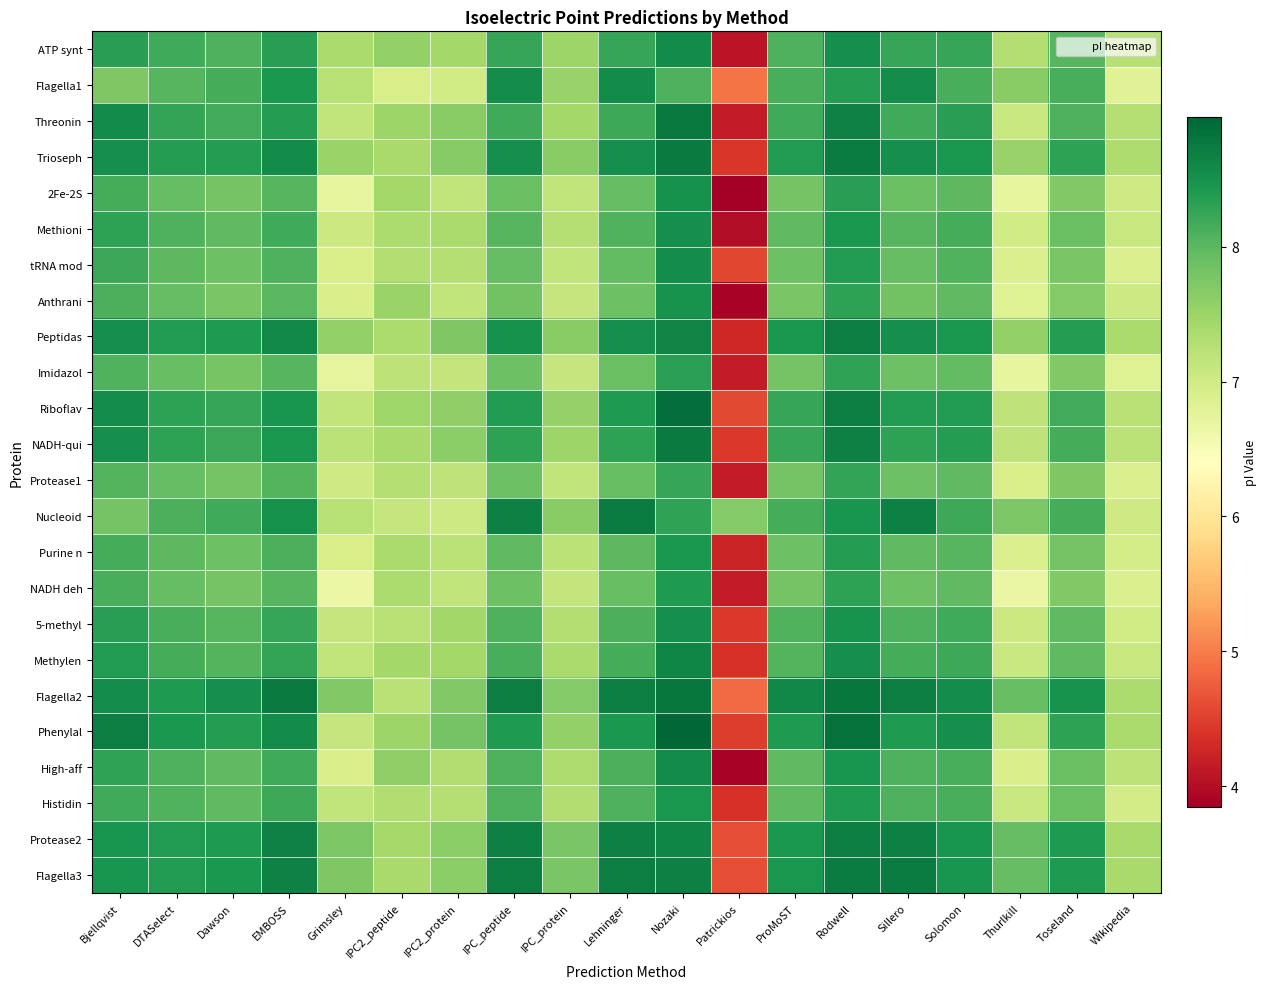

Reading left to right, list all the values displayed in this chart.

ATP synt: Bjellqvist=8.3	DTASelect=8.2	Dawson=8.1	EMBOSS=8.3	Grimsley=7.4	IPC2_peptide=7.6	IPC2_protein=7.4	IPC_peptide=8.2	IPC_protein=7.5	Lehninger=8.3	Nozaki=8.6	Patrickios=4.1	ProMoST=8.1	Rodwell=8.5	Sillero=8.2	Solomon=8.2	Thurlkill=7.3	Toseland=8.0	Wikipedia=7.3
Flagella1: Bjellqvist=7.7	DTASelect=8.0	Dawson=8.2	EMBOSS=8.4	Grimsley=7.2	IPC2_peptide=6.9	IPC2_protein=7.0	IPC_peptide=8.6	IPC_protein=7.5	Lehninger=8.6	Nozaki=8.1	Patrickios=4.9	ProMoST=8.1	Rodwell=8.4	Sillero=8.6	Solomon=8.1	Thurlkill=7.7	Toseland=8.1	Wikipedia=6.8
Threonin: Bjellqvist=8.6	DTASelect=8.3	Dawson=8.2	EMBOSS=8.4	Grimsley=7.1	IPC2_peptide=7.5	IPC2_protein=7.6	IPC_peptide=8.2	IPC_protein=7.4	Lehninger=8.2	Nozaki=8.8	Patrickios=4.2	ProMoST=8.2	Rodwell=8.7	Sillero=8.2	Solomon=8.3	Thurlkill=7.1	Toseland=8.1	Wikipedia=7.3
Trioseph: Bjellqvist=8.5	DTASelect=8.4	Dawson=8.4	EMBOSS=8.6	Grimsley=7.5	IPC2_peptide=7.4	IPC2_protein=7.7	IPC_peptide=8.5	IPC_protein=7.6	Lehninger=8.5	Nozaki=8.7	Patrickios=4.4	ProMoST=8.4	Rodwell=8.7	Sillero=8.5	Solomon=8.4	Thurlkill=7.5	Toseland=8.3	Wikipedia=7.3
2Fe-2S: Bjellqvist=8.2	DTASelect=7.9	Dawson=7.8	EMBOSS=8.0	Grimsley=6.7	IPC2_peptide=7.4	IPC2_protein=7.2	IPC_peptide=7.9	IPC_protein=7.1	Lehninger=7.9	Nozaki=8.5	Patrickios=3.8	ProMoST=7.8	Rodwell=8.3	Sillero=7.9	Solomon=8.0	Thurlkill=6.7	Toseland=7.7	Wikipedia=7.0
Methioni: Bjellqvist=8.3	DTASelect=8.1	Dawson=8.0	EMBOSS=8.2	Grimsley=7.1	IPC2_peptide=7.4	IPC2_protein=7.4	IPC_peptide=8.0	IPC_protein=7.3	Lehninger=8.1	Nozaki=8.5	Patrickios=4.0	ProMoST=8.0	Rodwell=8.4	Sillero=8.0	Solomon=8.1	Thurlkill=7.0	Toseland=7.9	Wikipedia=7.1
tRNA mod: Bjellqvist=8.2	DTASelect=8.0	Dawson=7.9	EMBOSS=8.1	Grimsley=6.9	IPC2_peptide=7.3	IPC2_protein=7.3	IPC_peptide=7.9	IPC_protein=7.2	Lehninger=8.0	Nozaki=8.6	Patrickios=4.6	ProMoST=7.9	Rodwell=8.4	Sillero=7.9	Solomon=8.1	Thurlkill=6.9	Toseland=7.8	Wikipedia=6.9
Anthrani: Bjellqvist=8.1	DTASelect=7.9	Dawson=7.8	EMBOSS=8.0	Grimsley=6.9	IPC2_peptide=7.5	IPC2_protein=7.1	IPC_peptide=7.8	IPC_protein=7.1	Lehninger=7.9	Nozaki=8.5	Patrickios=3.9	ProMoST=7.8	Rodwell=8.3	Sillero=7.8	Solomon=8.0	Thurlkill=6.8	Toseland=7.7	Wikipedia=7.0
Peptidas: Bjellqvist=8.5	DTASelect=8.4	Dawson=8.4	EMBOSS=8.6	Grimsley=7.6	IPC2_peptide=7.4	IPC2_protein=7.7	IPC_peptide=8.5	IPC_protein=7.7	Lehninger=8.5	Nozaki=8.7	Patrickios=4.3	ProMoST=8.4	Rodwell=8.7	Sillero=8.5	Solomon=8.4	Thurlkill=7.6	Toseland=8.4	Wikipedia=7.4
Imidazol: Bjellqvist=8.1	DTASelect=7.9	Dawson=7.8	EMBOSS=8.0	Grimsley=6.7	IPC2_peptide=7.2	IPC2_protein=7.1	IPC_peptide=7.9	IPC_protein=7.1	Lehninger=7.9	Nozaki=8.3	Patrickios=4.2	ProMoST=7.8	Rodwell=8.3	Sillero=7.9	Solomon=8.0	Thurlkill=6.7	Toseland=7.7	Wikipedia=6.8
Riboflav: Bjellqvist=8.6	DTASelect=8.3	Dawson=8.2	EMBOSS=8.5	Grimsley=7.1	IPC2_peptide=7.5	IPC2_protein=7.6	IPC_peptide=8.4	IPC_protein=7.6	Lehninger=8.4	Nozaki=8.9	Patrickios=4.6	ProMoST=8.3	Rodwell=8.7	Sillero=8.4	Solomon=8.4	Thurlkill=7.2	Toseland=8.2	Wikipedia=7.2
NADH-qui: Bjellqvist=8.5	DTASelect=8.3	Dawson=8.2	EMBOSS=8.4	Grimsley=7.2	IPC2_peptide=7.4	IPC2_protein=7.6	IPC_peptide=8.3	IPC_protein=7.5	Lehninger=8.3	Nozaki=8.8	Patrickios=4.4	ProMoST=8.3	Rodwell=8.7	Sillero=8.3	Solomon=8.4	Thurlkill=7.2	Toseland=8.2	Wikipedia=7.2
Protease1: Bjellqvist=8.1	DTASelect=7.9	Dawson=7.8	EMBOSS=8.1	Grimsley=7.0	IPC2_peptide=7.3	IPC2_protein=7.2	IPC_peptide=7.9	IPC_protein=7.1	Lehninger=7.9	Nozaki=8.2	Patrickios=4.2	ProMoST=7.8	Rodwell=8.3	Sillero=7.9	Solomon=8.0	Thurlkill=6.9	Toseland=7.7	Wikipedia=6.9
Nucleoid: Bjellqvist=7.8	DTASelect=8.1	Dawson=8.2	EMBOSS=8.5	Grimsley=7.2	IPC2_peptide=7.1	IPC2_protein=7.0	IPC_peptide=8.7	IPC_protein=7.6	Lehninger=8.7	Nozaki=8.3	Patrickios=7.7	ProMoST=8.2	Rodwell=8.5	Sillero=8.7	Solomon=8.2	Thurlkill=7.7	Toseland=8.2	Wikipedia=7.0
Purine n: Bjellqvist=8.2	DTASelect=8.0	Dawson=7.9	EMBOSS=8.1	Grimsley=6.9	IPC2_peptide=7.4	IPC2_protein=7.2	IPC_peptide=8.0	IPC_protein=7.2	Lehninger=8.0	Nozaki=8.4	Patrickios=4.2	ProMoST=7.9	Rodwell=8.4	Sillero=8.0	Solomon=8.0	Thurlkill=6.9	Toseland=7.8	Wikipedia=7.0
NADH deh: Bjellqvist=8.1	DTASelect=7.9	Dawson=7.8	EMBOSS=8.0	Grimsley=6.6	IPC2_peptide=7.4	IPC2_protein=7.1	IPC_peptide=7.9	IPC_protein=7.1	Lehninger=7.9	Nozaki=8.4	Patrickios=4.2	ProMoST=7.8	Rodwell=8.3	Sillero=7.9	Solomon=8.0	Thurlkill=6.7	Toseland=7.7	Wikipedia=6.9
5-methyl: Bjellqvist=8.3	DTASelect=8.1	Dawson=8.0	EMBOSS=8.3	Grimsley=7.1	IPC2_peptide=7.2	IPC2_protein=7.5	IPC_peptide=8.1	IPC_protein=7.3	Lehninger=8.1	Nozaki=8.5	Patrickios=4.4	ProMoST=8.1	Rodwell=8.5	Sillero=8.1	Solomon=8.2	Thurlkill=7.0	Toseland=8.0	Wikipedia=7.0
Methylen: Bjellqvist=8.4	DTASelect=8.2	Dawson=8.1	EMBOSS=8.3	Grimsley=7.1	IPC2_peptide=7.4	IPC2_protein=7.4	IPC_peptide=8.1	IPC_protein=7.4	Lehninger=8.2	Nozaki=8.6	Patrickios=4.4	ProMoST=8.1	Rodwell=8.5	Sillero=8.1	Solomon=8.2	Thurlkill=7.1	Toseland=8.0	Wikipedia=7.1
Flagella2: Bjellqvist=8.6	DTASelect=8.4	Dawson=8.5	EMBOSS=8.7	Grimsley=7.7	IPC2_peptide=7.2	IPC2_protein=7.7	IPC_peptide=8.7	IPC_protein=7.7	Lehninger=8.7	Nozaki=8.8	Patrickios=4.9	ProMoST=8.6	Rodwell=8.8	Sillero=8.7	Solomon=8.6	Thurlkill=7.9	Toseland=8.5	Wikipedia=7.4
Phenylal: Bjellqvist=8.7	DTASelect=8.4	Dawson=8.4	EMBOSS=8.6	Grimsley=7.1	IPC2_peptide=7.5	IPC2_protein=7.8	IPC_peptide=8.4	IPC_protein=7.6	Lehninger=8.4	Nozaki=9.0	Patrickios=4.5	ProMoST=8.4	Rodwell=8.8	Sillero=8.4	Solomon=8.5	Thurlkill=7.1	Toseland=8.3	Wikipedia=7.4
High-aff: Bjellqvist=8.3	DTASelect=8.1	Dawson=8.0	EMBOSS=8.2	Grimsley=6.9	IPC2_peptide=7.6	IPC2_protein=7.3	IPC_peptide=8.1	IPC_protein=7.3	Lehninger=8.1	Nozaki=8.6	Patrickios=3.9	ProMoST=8.0	Rodwell=8.5	Sillero=8.1	Solomon=8.1	Thurlkill=6.9	Toseland=7.9	Wikipedia=7.2
Histidin: Bjellqvist=8.2	DTASelect=8.1	Dawson=8.0	EMBOSS=8.2	Grimsley=7.2	IPC2_peptide=7.3	IPC2_protein=7.3	IPC_peptide=8.1	IPC_protein=7.3	Lehninger=8.1	Nozaki=8.4	Patrickios=4.4	ProMoST=8.0	Rodwell=8.4	Sillero=8.1	Solomon=8.1	Thurlkill=7.1	Toseland=7.9	Wikipedia=7.0
Protease2: Bjellqvist=8.5	DTASelect=8.4	Dawson=8.4	EMBOSS=8.7	Grimsley=7.8	IPC2_peptide=7.4	IPC2_protein=7.6	IPC_peptide=8.7	IPC_protein=7.8	Lehninger=8.7	Nozaki=8.6	Patrickios=4.6	ProMoST=8.4	Rodwell=8.7	Sillero=8.7	Solomon=8.5	Thurlkill=7.9	Toseland=8.4	Wikipedia=7.4
Flagella3: Bjellqvist=8.5	DTASelect=8.4	Dawson=8.4	EMBOSS=8.7	Grimsley=7.7	IPC2_peptide=7.4	IPC2_protein=7.6	IPC_peptide=8.7	IPC_protein=7.8	Lehninger=8.7	Nozaki=8.7	Patrickios=4.6	ProMoST=8.4	Rodwell=8.7	Sillero=8.7	Solomon=8.5	Thurlkill=7.9	Toseland=8.4	Wikipedia=7.4